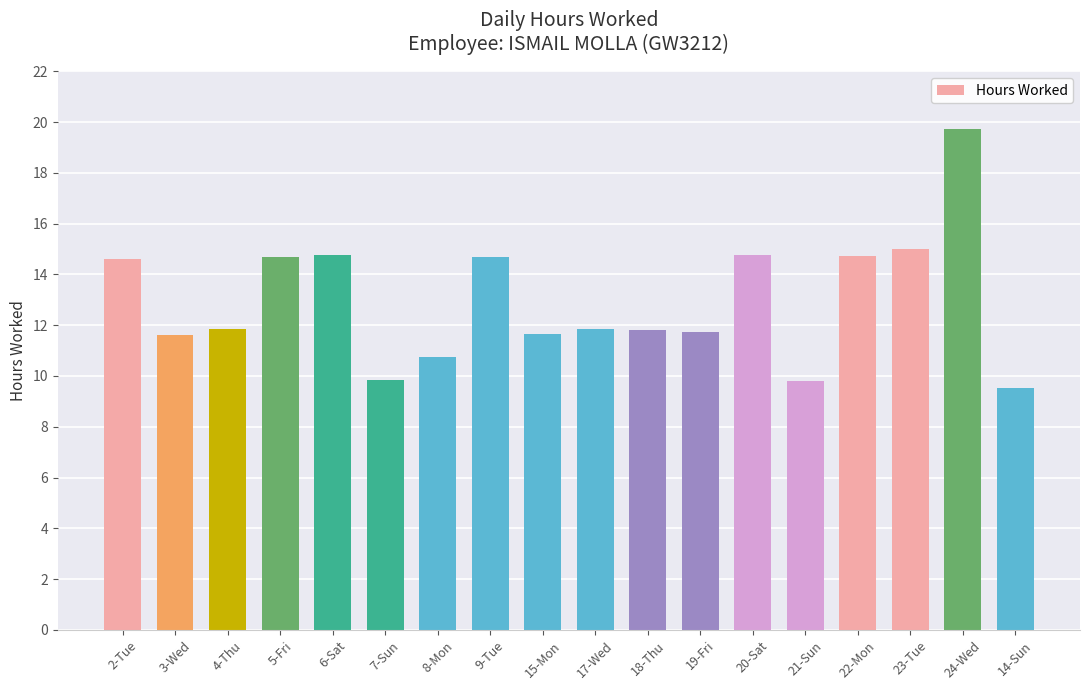

True or false: the data shows 14.7 at 22-Mon.

True